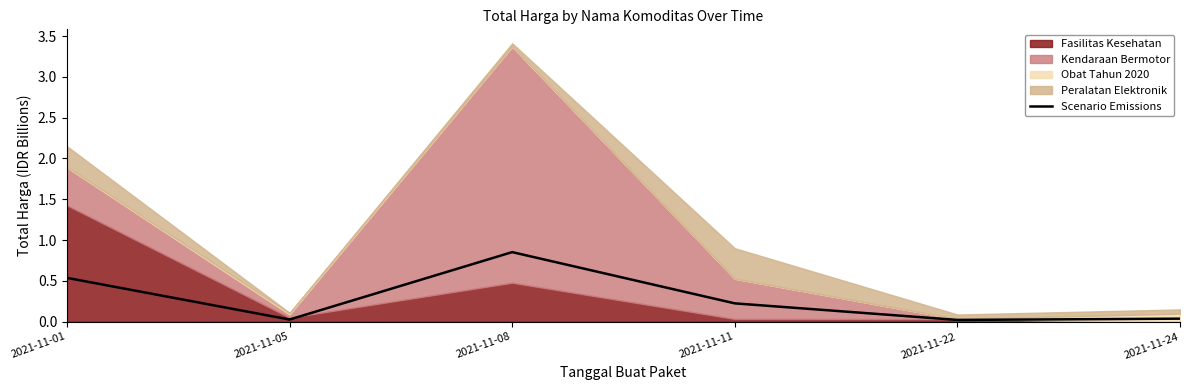

Does the chart display data point markers on the line(s)?

No